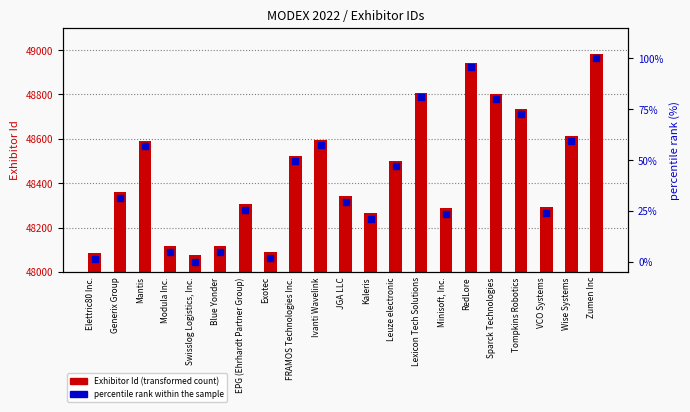

Which series has the largest total across all categories?

Exhibitor Id